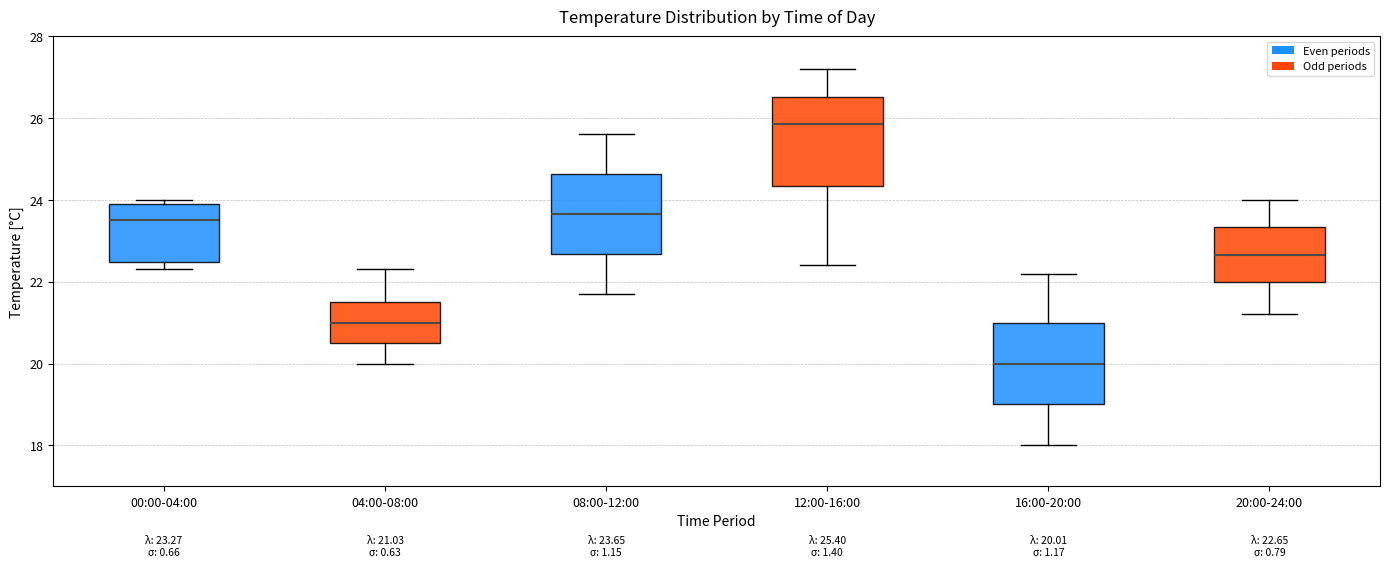

Which box has the lowest median line?

16:00-20:00